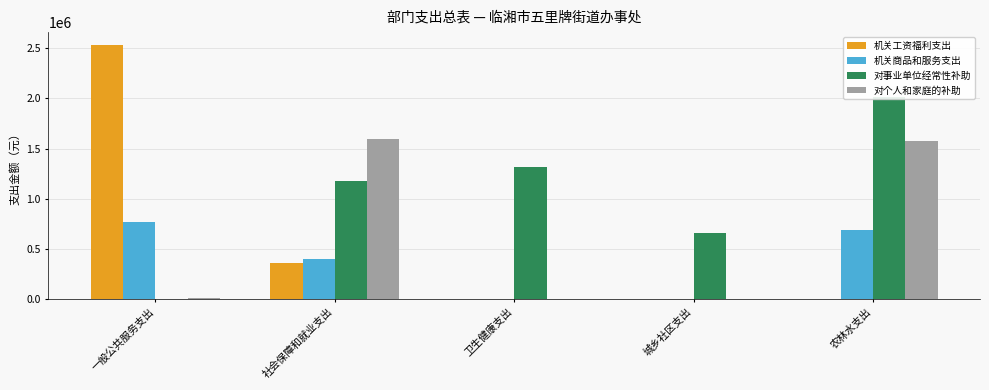

Reading left to right, what are all the values shown in this chart?

机关工资福利支出: 2532936.1	362912.6	0.0	0.0	0.0
机关商品和服务支出: 765201.6	400000.0	0.0	0.0	690000.0
对事业单位经常性补助: 0.0	1175321.4	1311528.0	659215.8	2012555.1
对个人和家庭的补助: 15300.0	1593000.0	0.0	0.0	1580000.0